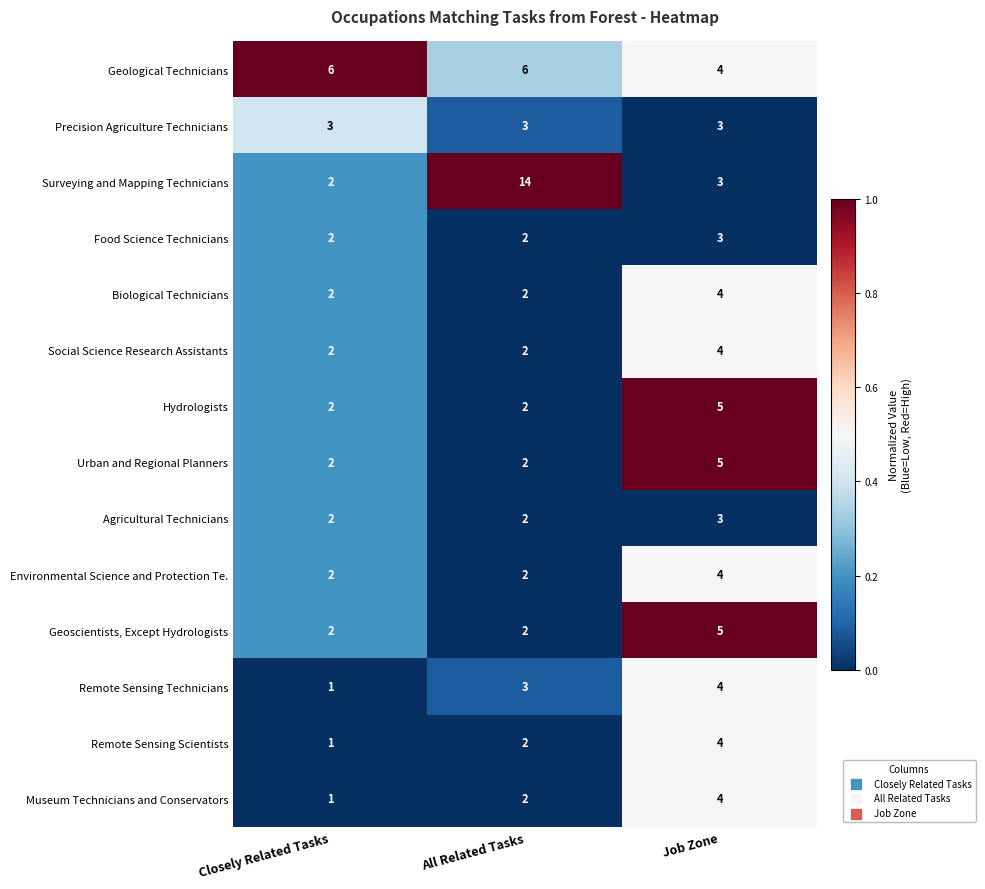

What is the total value across all series at Closely Related Tasks?

30